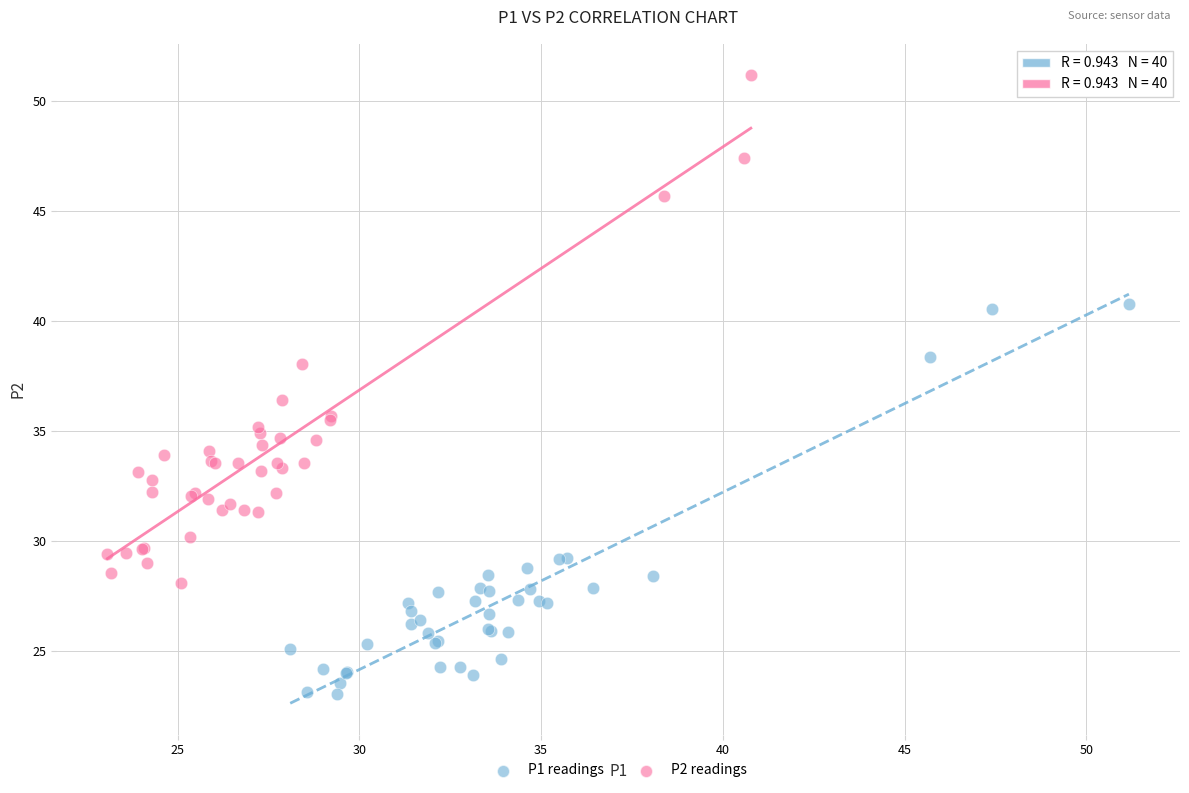

Which series reaches the minimum Y coordinate?

P1 readings